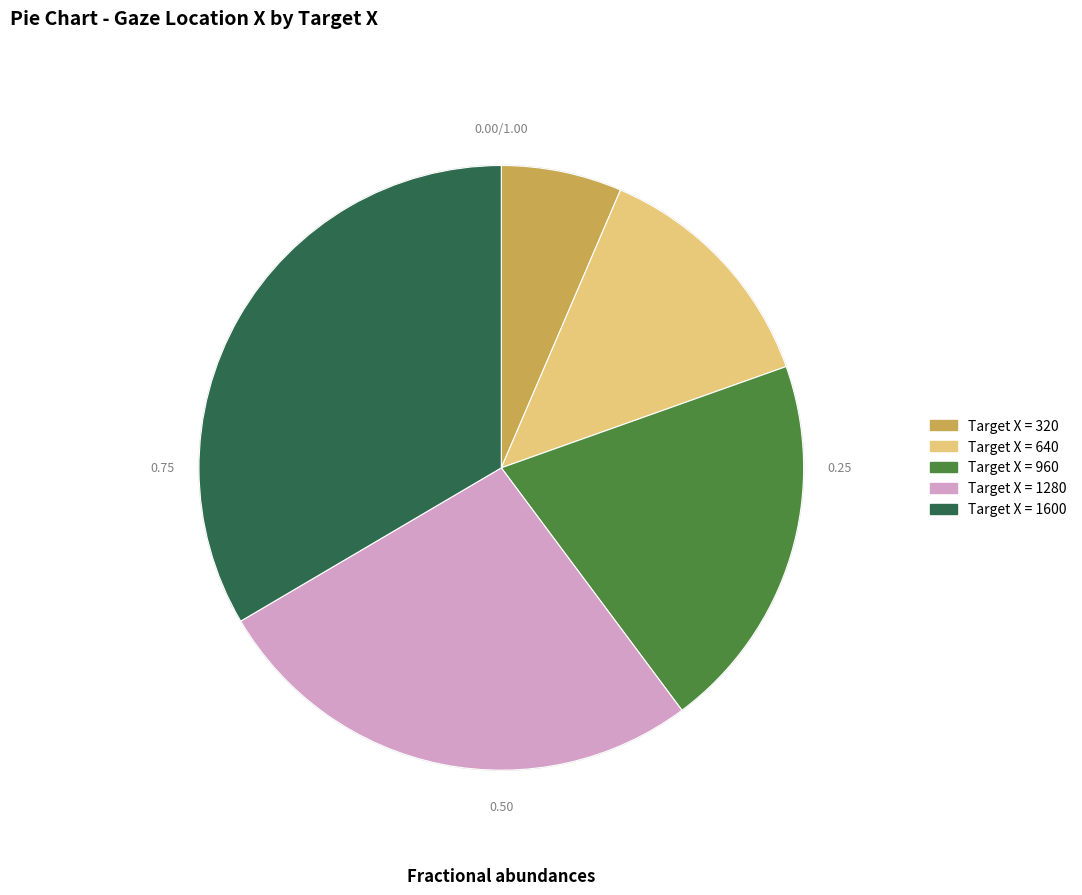

Approximately how many times larger is the value at Target X = 960 compared to Target X = 1600?

0.6